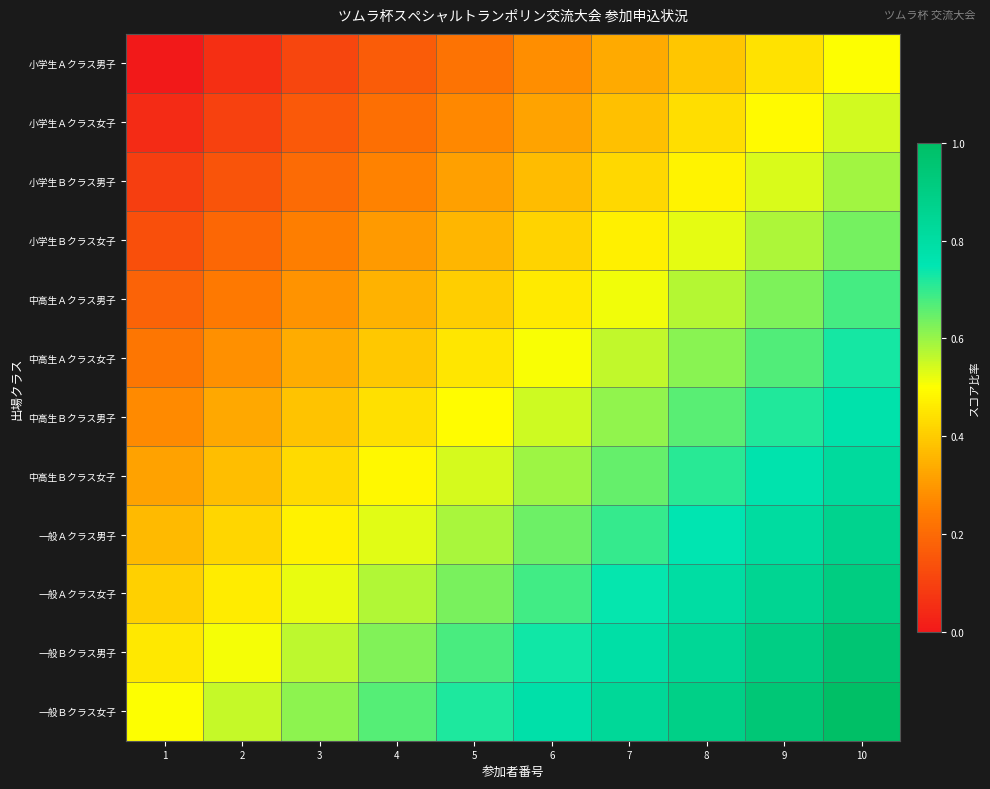

What is the total value across all series at 8?

7.7